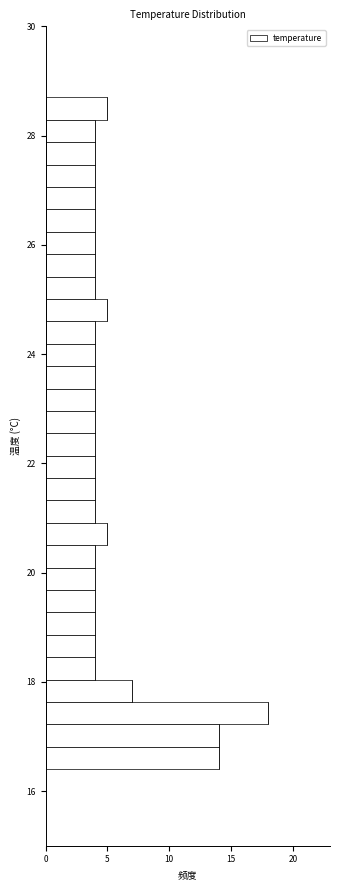

Read against the y-axis, roughly where is the centre of the longest bar?

17.4